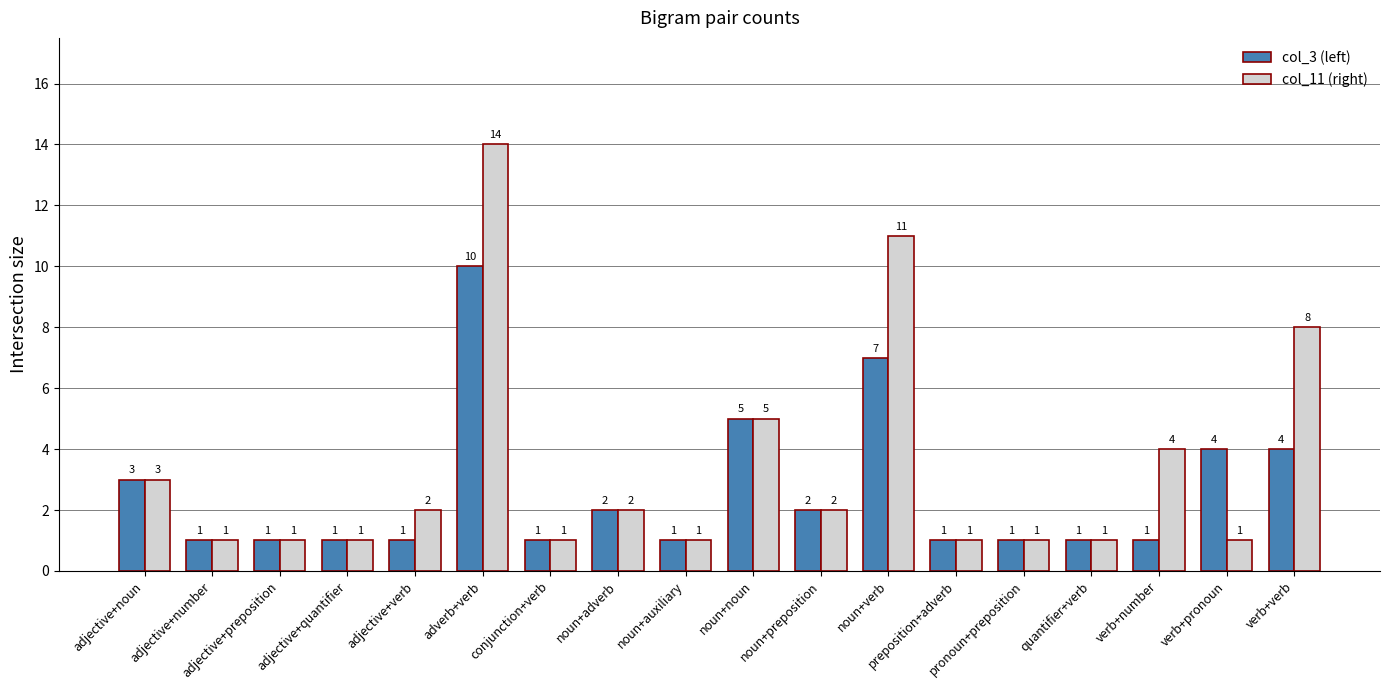

How many data points does each series have?

18